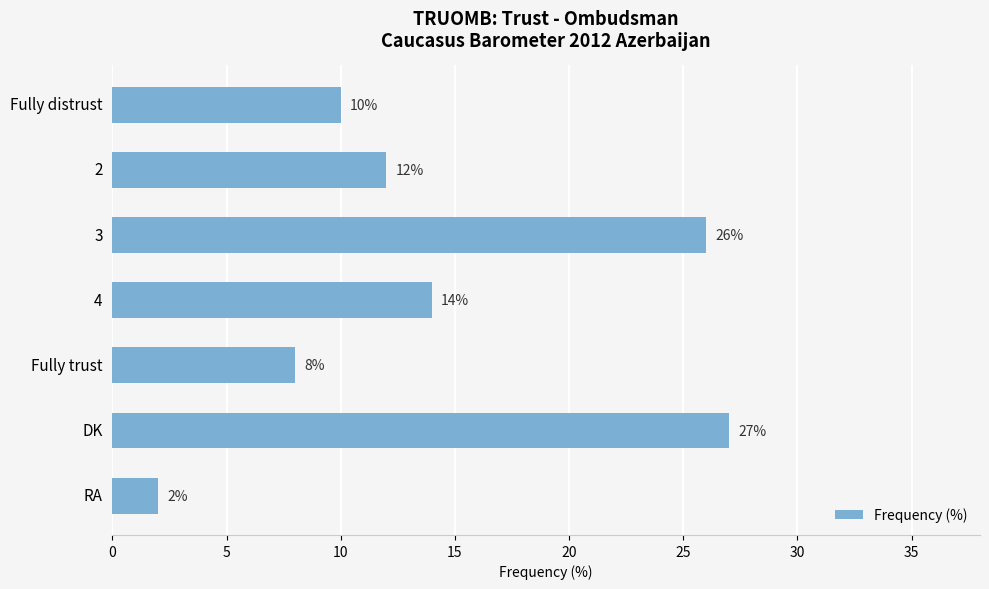

How many distinct data groups are displayed?

1